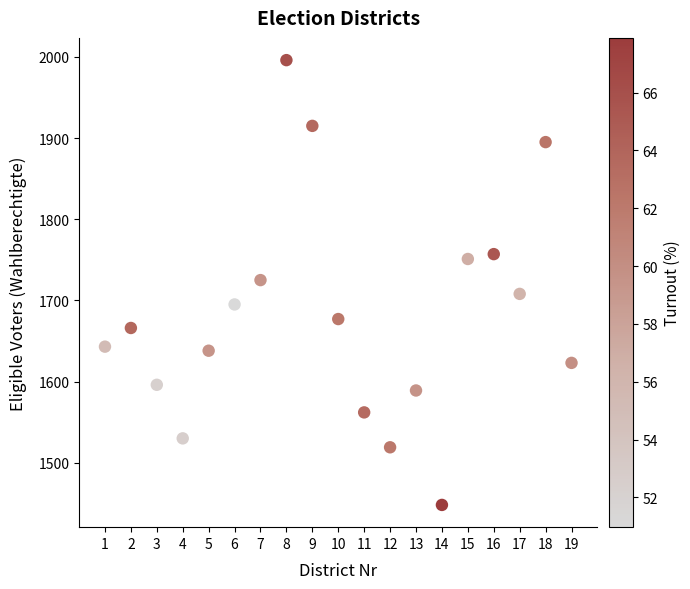

What is the range of Y values (max minus min)?

548